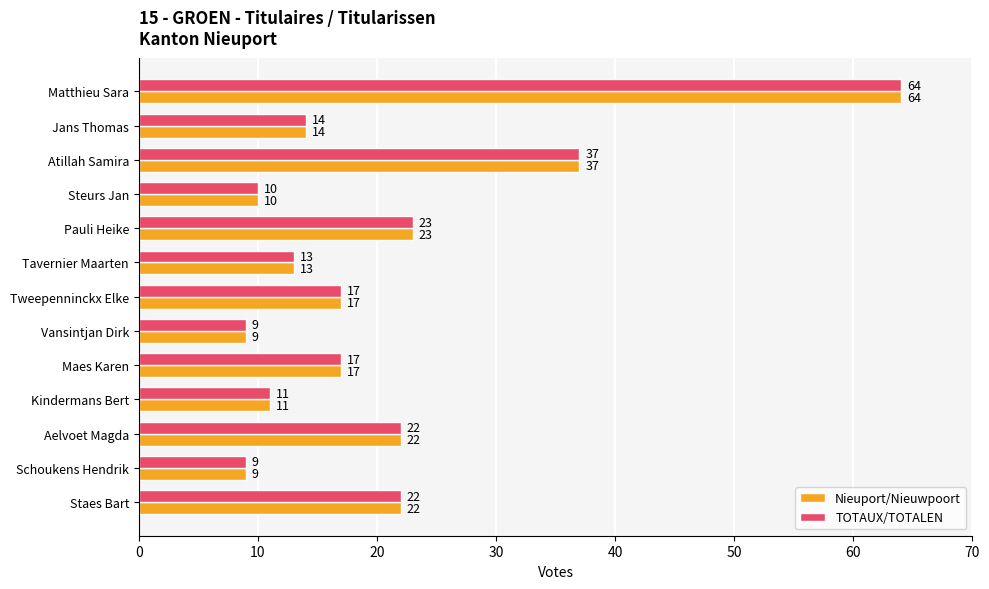

What is the sum of all TOTAUX/TOTALEN values?

268